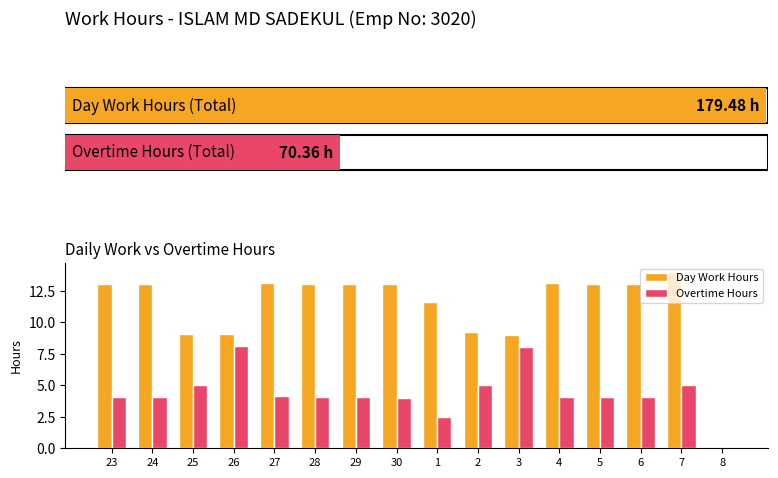

What is the sum of the Day Work Hours values at 26 and 30?

22.1